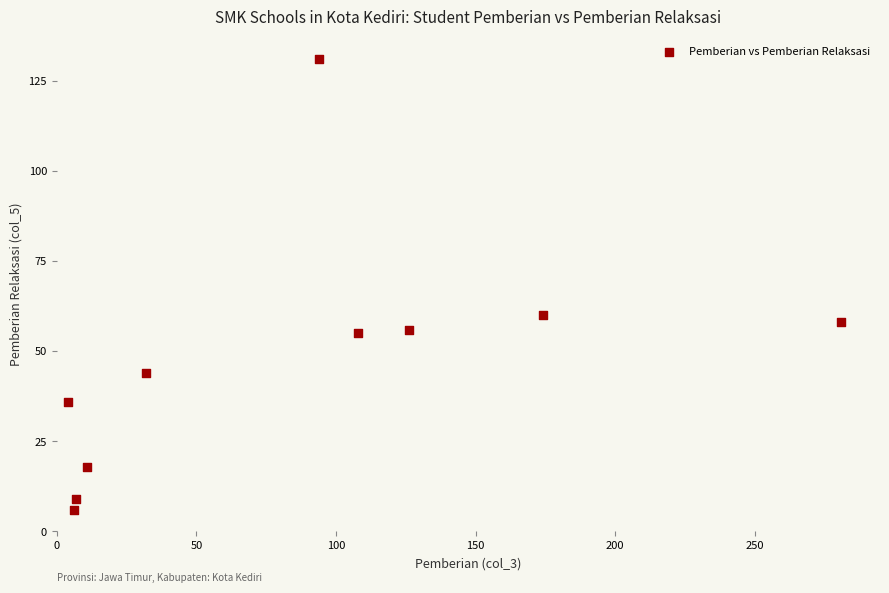

What is the range of Y values (max minus min)?

125